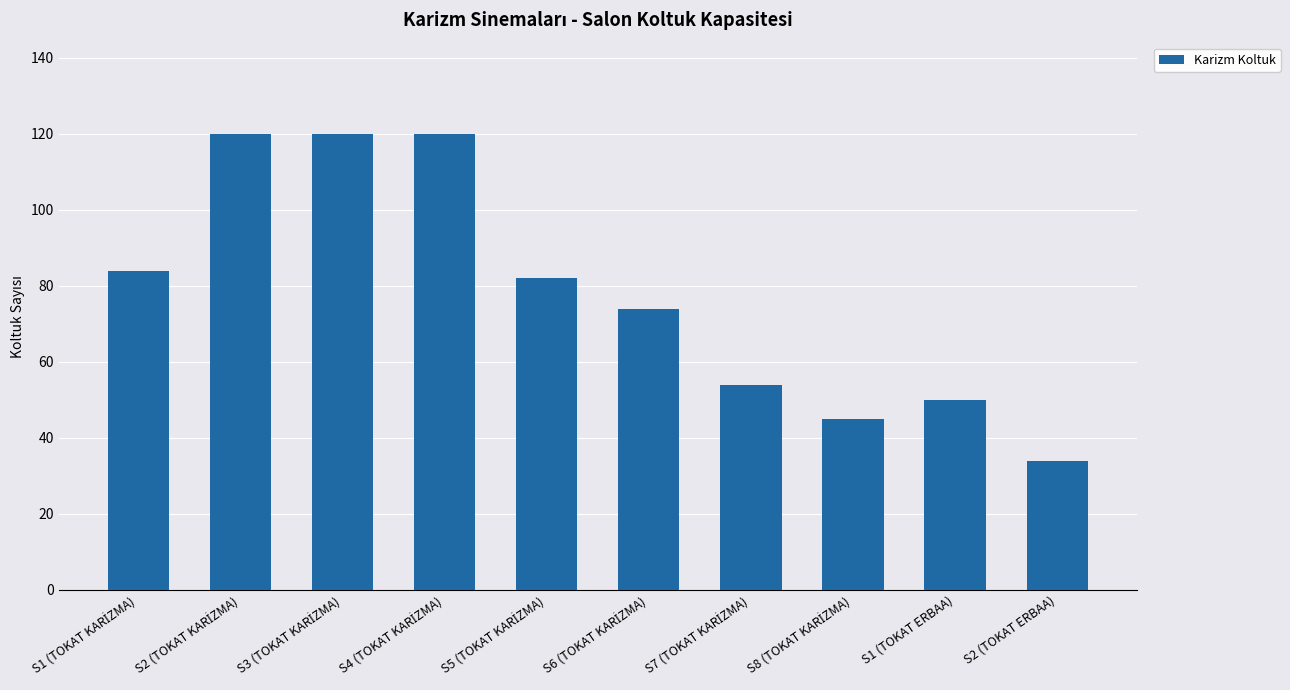

The value at S1 (TOKAT ERBAA) is 50. True or false?

True